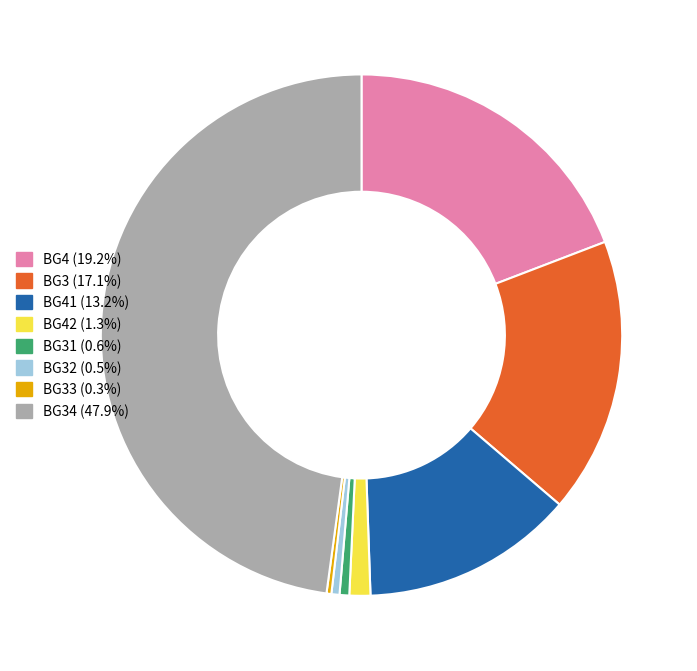

Does any single category account for the majority?

No